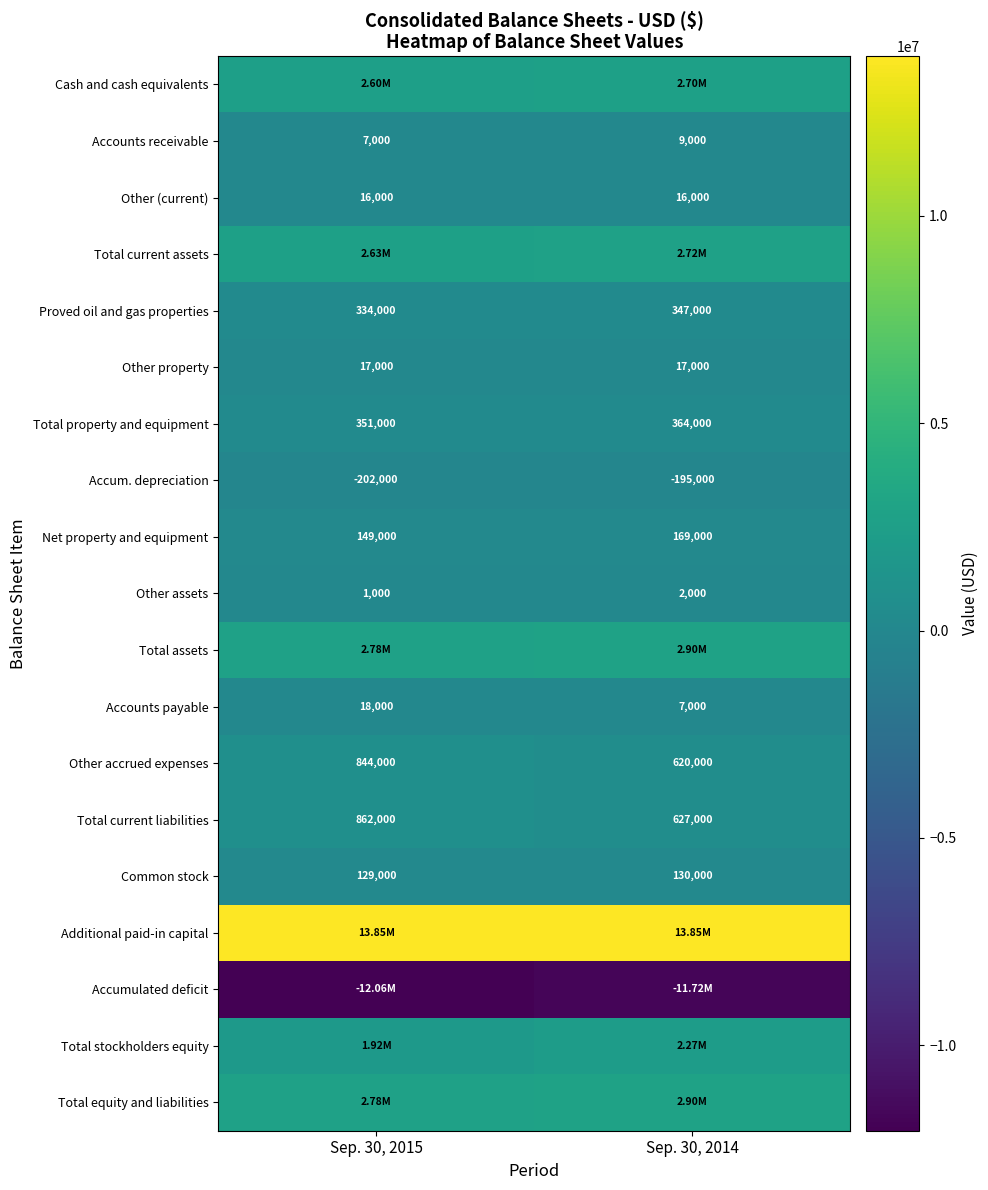

List the labels in order of Accounts payable value, smallest first.

Sep. 30, 2014, Sep. 30, 2015